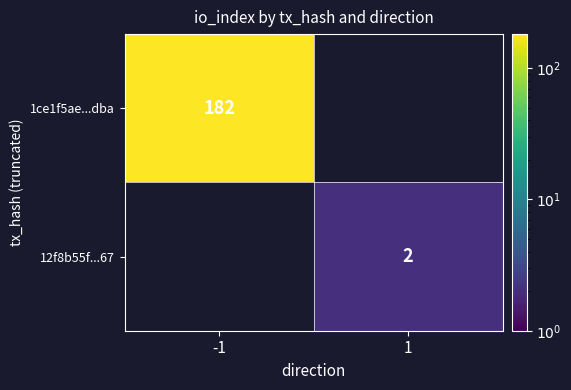

Is the value of 12f8b55f...67 at 1 greater than the value of 1ce1f5ae...dba at -1?

No